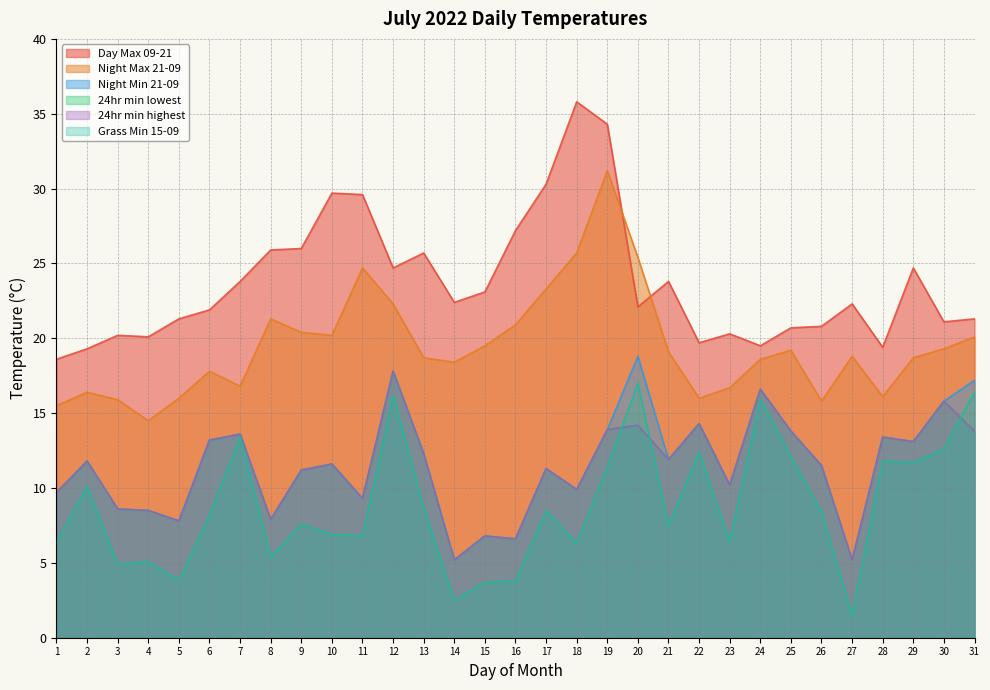

Reading left to right, extract all data points from this chart.

Day Max 09-21: 18.6	19.3	20.2	20.1	21.3	21.9	23.8	25.9	26.0	29.7	29.6	24.7	25.7	22.4	23.1	27.2	30.3	35.8	34.3	22.1	23.8	19.7	20.3	19.5	20.7	20.8	22.3	19.4	24.7	21.1	21.3
Night Max 21-09: 15.5	16.4	15.9	14.5	16.0	17.8	16.8	21.3	20.4	20.2	24.7	22.3	18.7	18.4	19.5	20.9	23.3	25.7	31.2	25.4	19.1	16.0	16.7	18.6	19.2	15.8	18.8	16.1	18.7	19.3	20.1
Night Min 21-09: 9.7	11.8	8.6	8.5	7.8	13.2	13.6	7.9	11.2	11.6	9.3	17.8	12.3	5.2	6.8	6.6	11.3	9.9	13.9	18.8	11.9	14.3	10.2	16.6	13.8	11.5	5.2	13.4	13.1	15.8	17.2
24hr min lowest: 9.7	11.8	8.6	8.5	7.8	13.2	13.6	7.9	11.2	11.6	9.3	17.8	12.3	5.2	6.8	6.6	11.3	9.9	13.9	14.2	11.9	14.3	10.2	16.6	13.8	11.5	5.2	13.4	13.1	15.8	13.8
24hr min highest: 9.7	11.8	8.6	8.5	7.8	13.2	13.6	7.9	11.2	11.6	9.3	17.8	12.3	5.2	6.8	6.6	11.3	9.9	13.9	14.2	11.9	14.3	10.2	16.6	13.8	11.5	5.2	13.4	13.1	15.8	13.8
Grass Min 15-09: 6.4	10.1	4.9	5.1	3.8	8.2	13.4	5.4	7.6	6.9	6.8	16.2	8.7	2.5	3.7	3.8	8.5	6.3	11.4	17.0	7.5	12.4	6.4	15.9	12.1	8.4	1.5	11.8	11.7	12.6	16.4